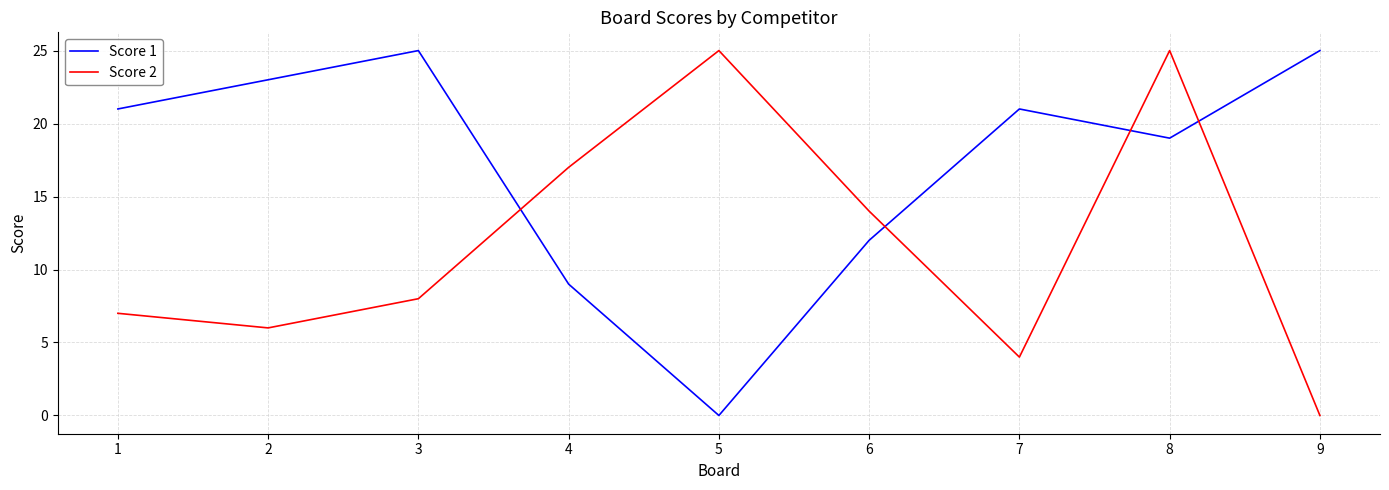

At which label does Score 1 reach its minimum?

5